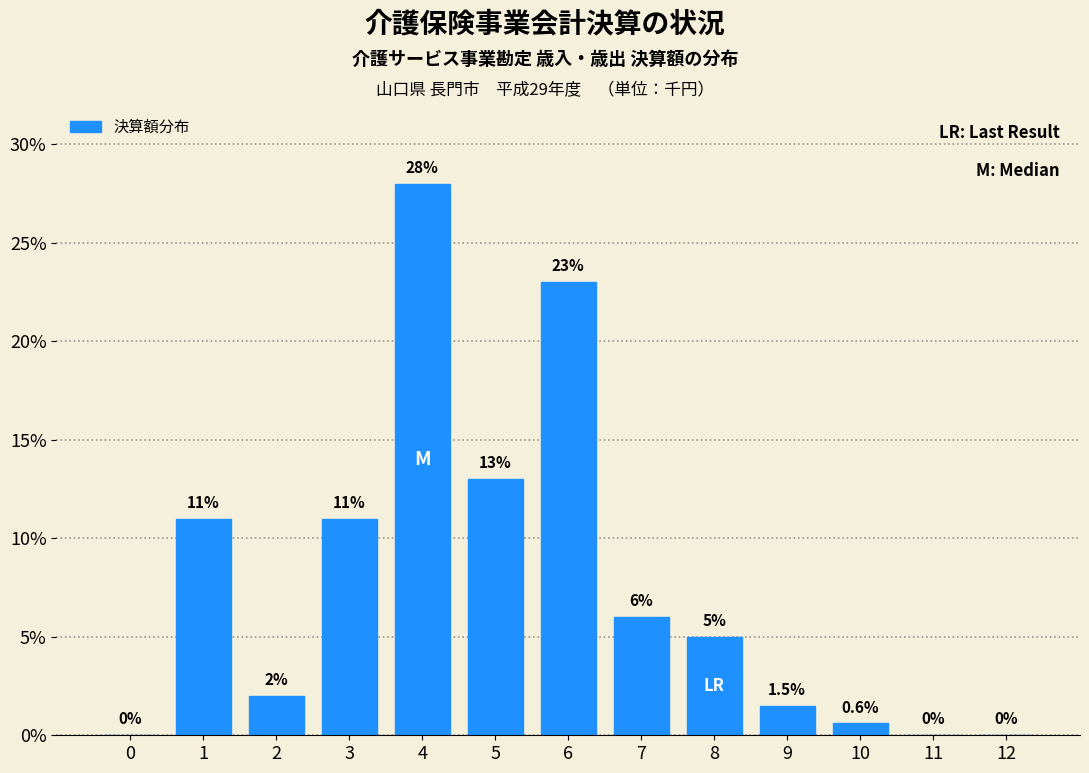

Reading right to left, list all the values displayed in this chart.

12=0.0	11=0.0	10=0.6	9=1.5	8=5.0	7=6.0	6=23.0	5=13.0	4=28.0	3=11.0	2=2.0	1=11.0	0=0.0